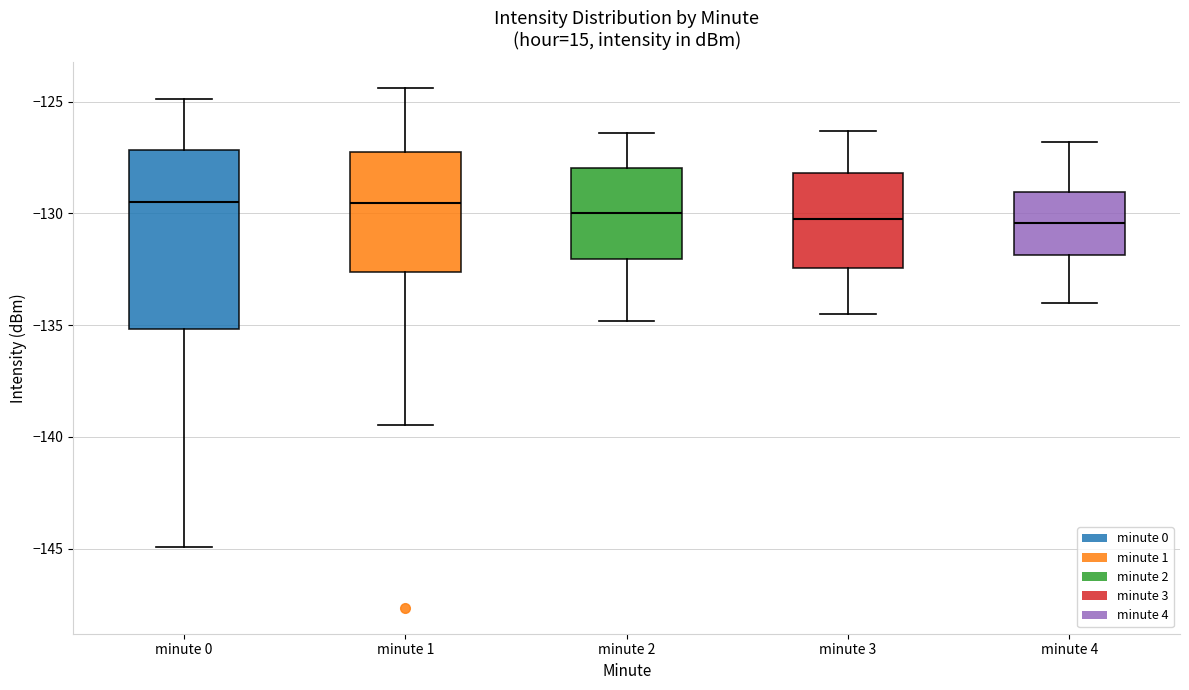

Reading left to right, read every box against the y-axis: the position of its median line, the range the box covers, and the ends of its whiskers. The values are not printed on the chart, so give them approximately, as read against the axis.

minute 0: median -129.5, box -135.0 to -127.0, whiskers -145.0 to -125.0
minute 1: median -129.5, box -132.5 to -127.5, whiskers -139.5 to -124.5
minute 2: median -130.0, box -132.0 to -128.0, whiskers -135.0 to -126.5
minute 3: median -130.0, box -132.5 to -128.0, whiskers -134.5 to -126.5
minute 4: median -130.5, box -132.0 to -129.0, whiskers -134.0 to -127.0